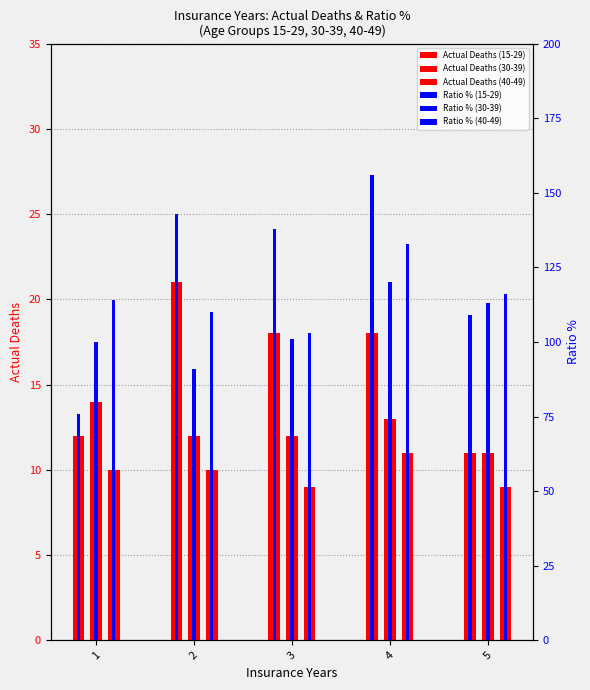

What is the total value across all series at 3?

381